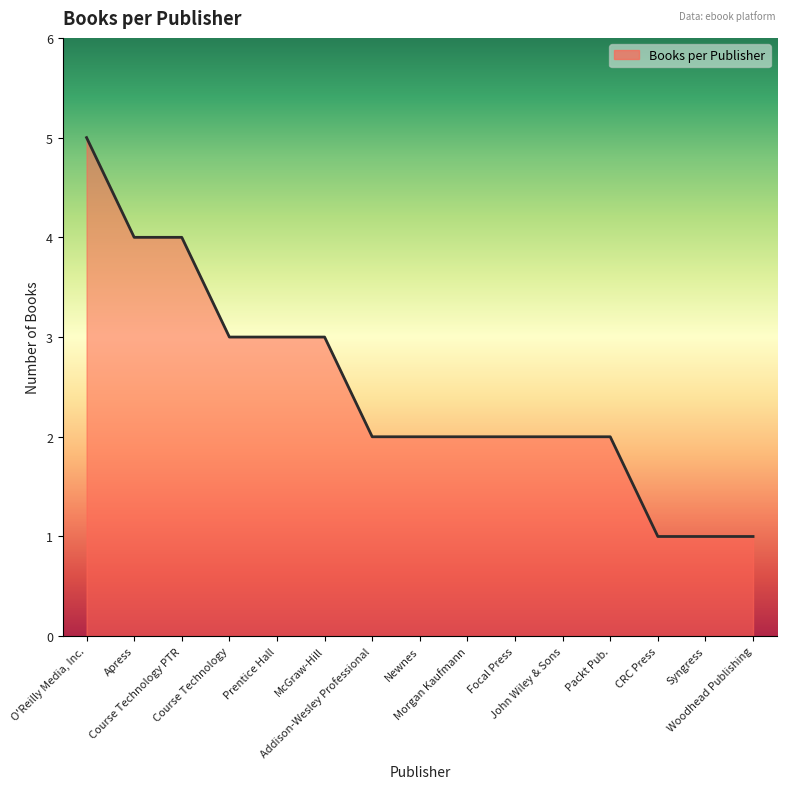

Read the value at CRC Press.

1